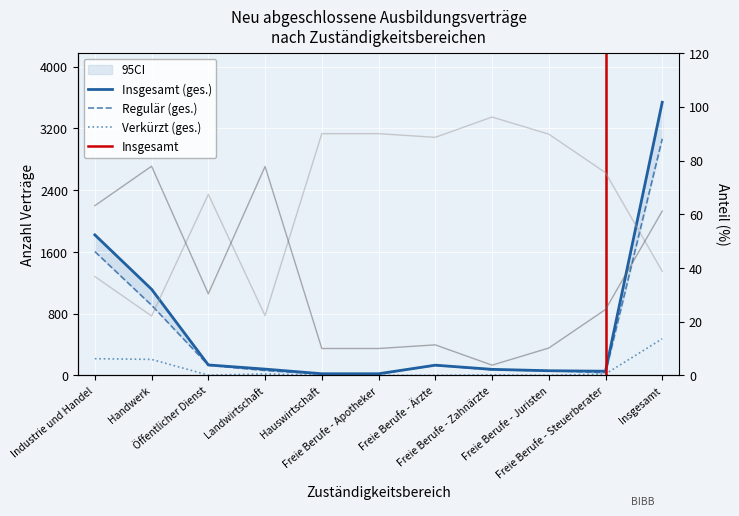

At which label does Regulär (ges.) first exceed 72?

Industrie und Handel